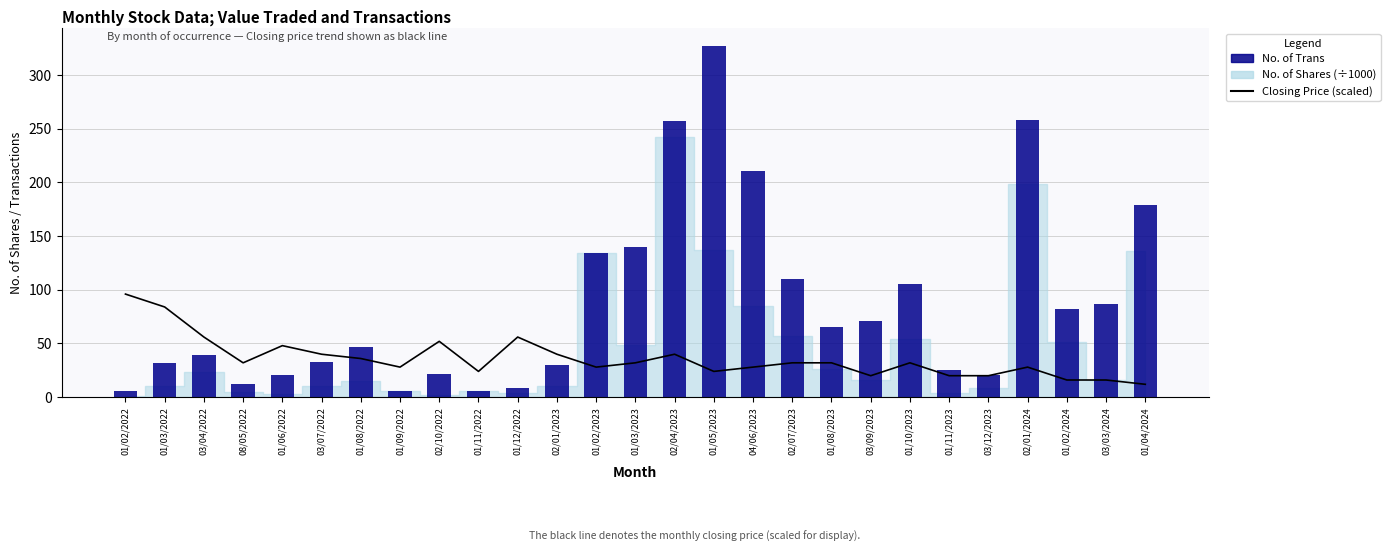

What is the smallest value displayed?

6.0